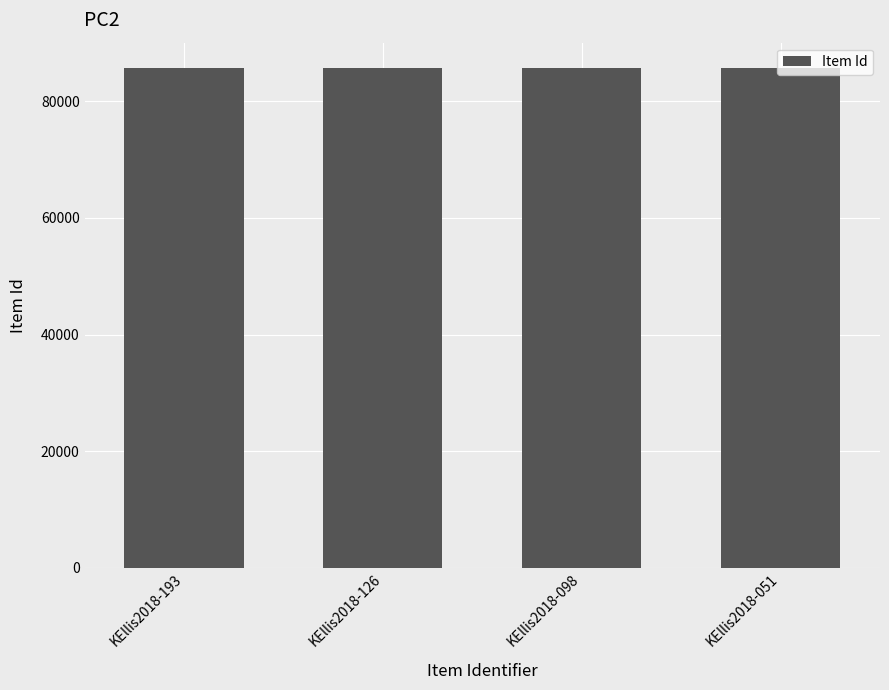

How many bars are there in total?

4